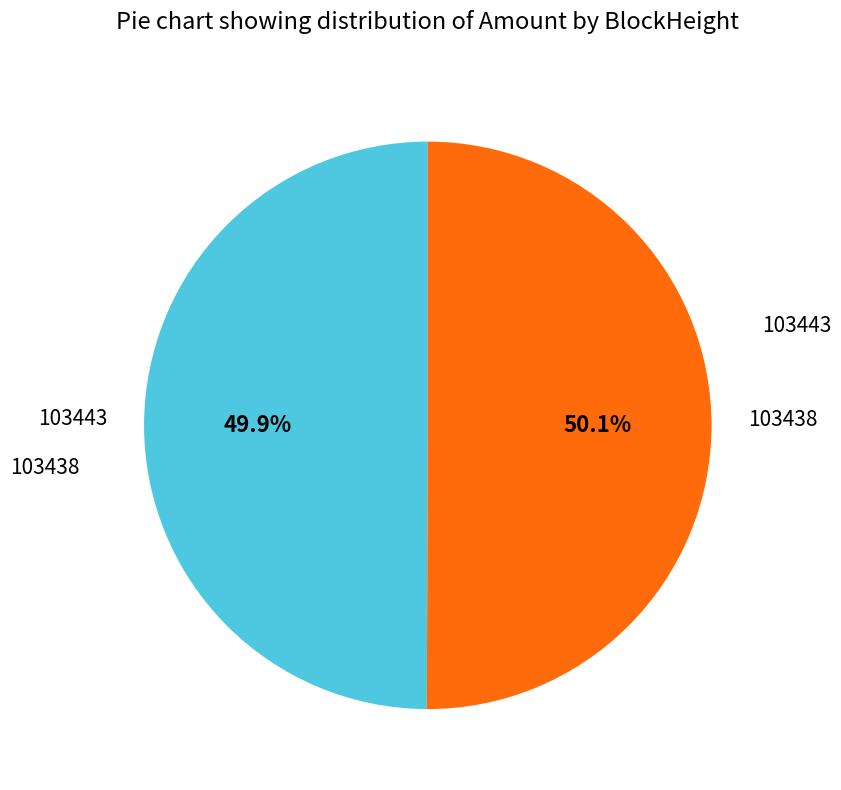

Is there a majority slice in this chart?

Yes